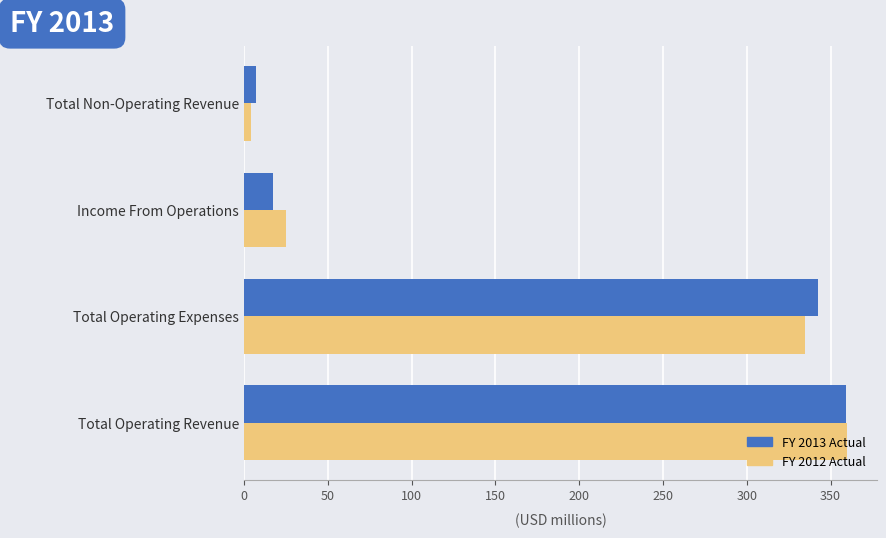

Rank the categories by FY 2013 Actual value from highest to lowest.

Total Operating Revenue, Total Operating Expenses, Income From Operations, Total Non-Operating Revenue